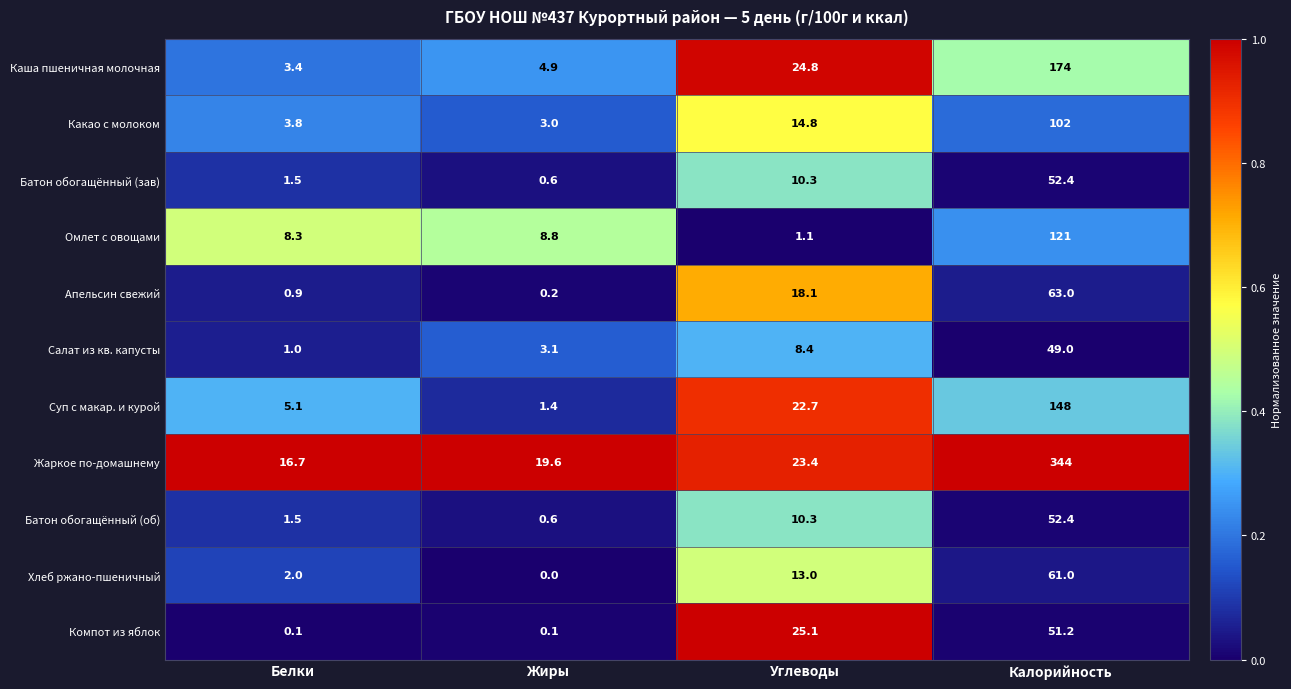

Count the number of data series in this chart.

11